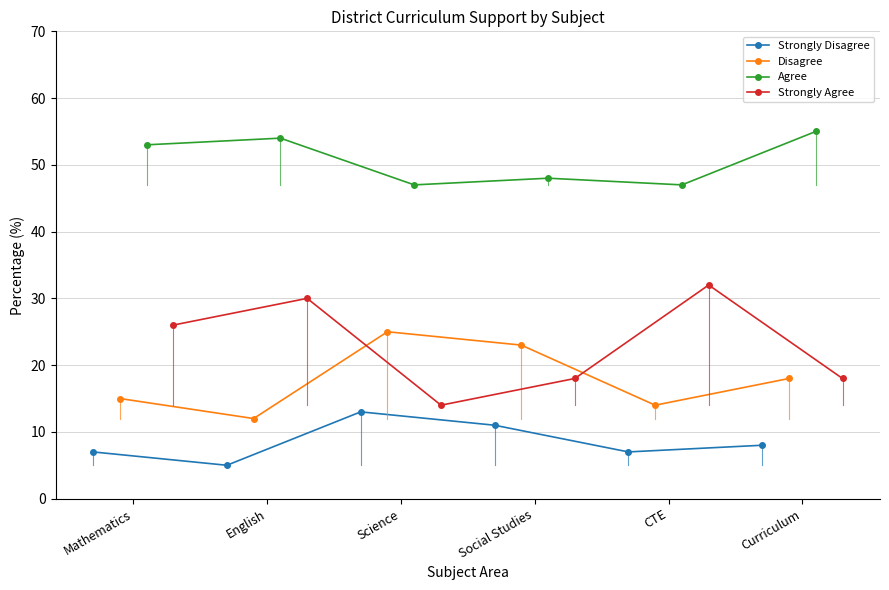

What is the highest value of the Strongly Disagree series?

13